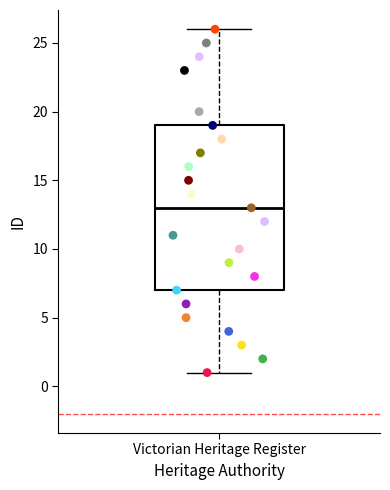

Read this box plot against the y-axis: the position of the median line, the range covered by the box, and the ends of both whiskers. The values are not printed on the chart, so give them approximately, as read against the axis.

median 13, box 7 to 19, whiskers 1 to 26